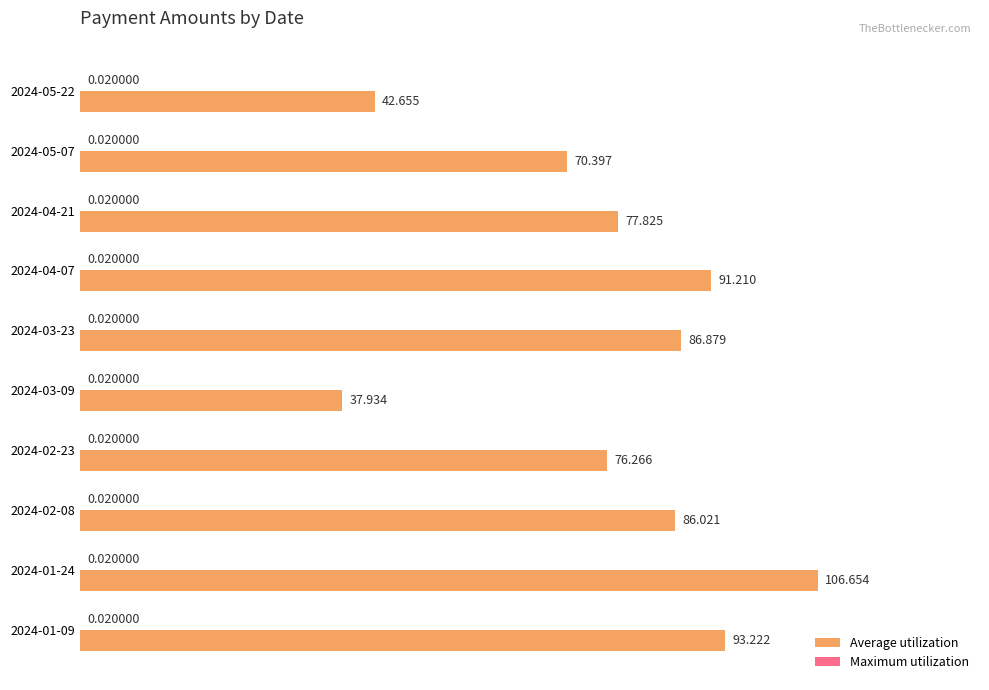

Which series has the largest total across all categories?

Average utilization